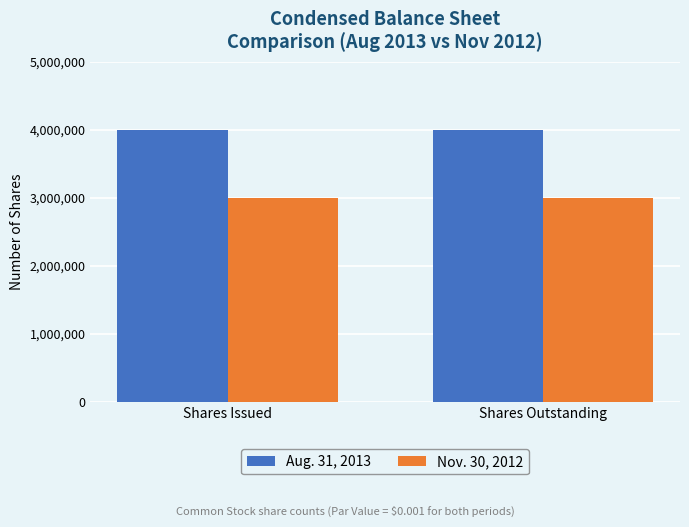

What is the difference between the highest and lowest values at Shares Outstanding?

1000000